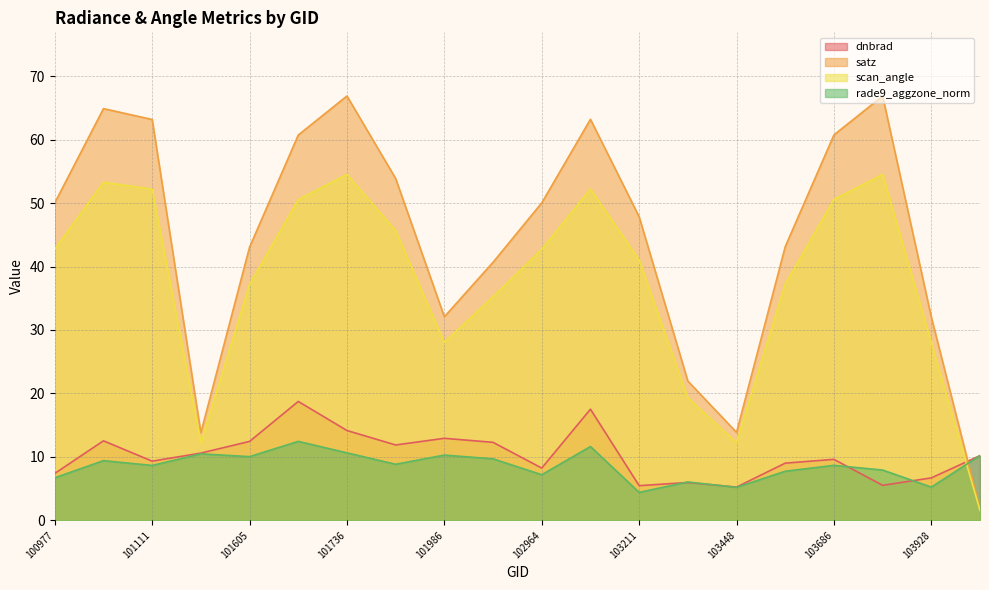

True or false: dnbrad has a value of 26.2 at 103092.

False